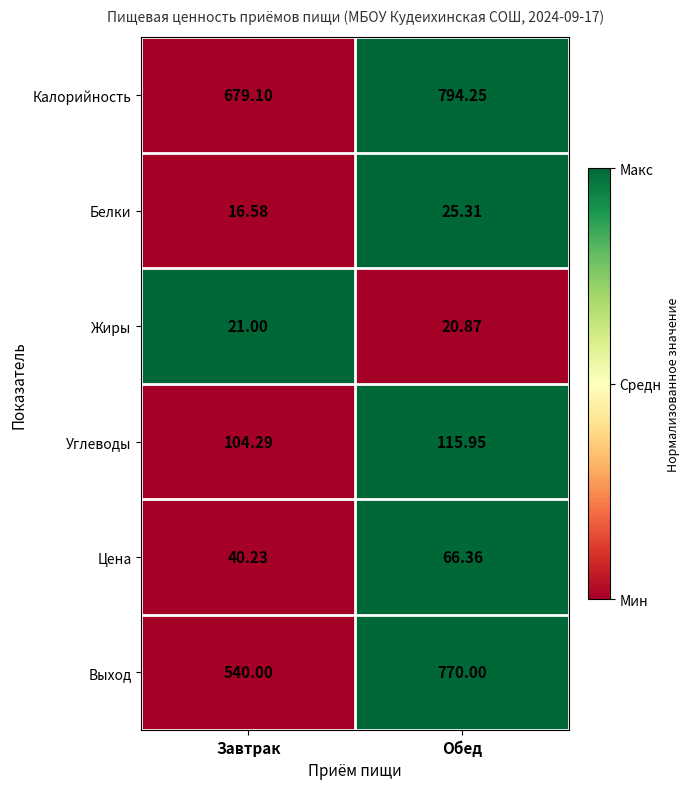

At which category is the sum across all series the highest?

Обед